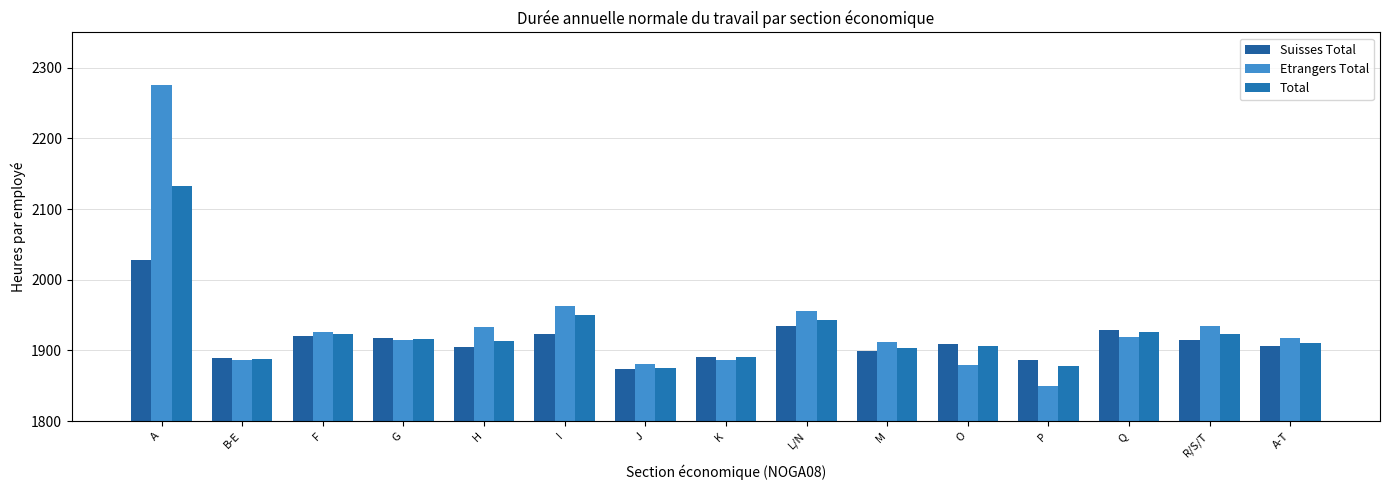

What is the sum of the Total values at L/N and M?

3846.9